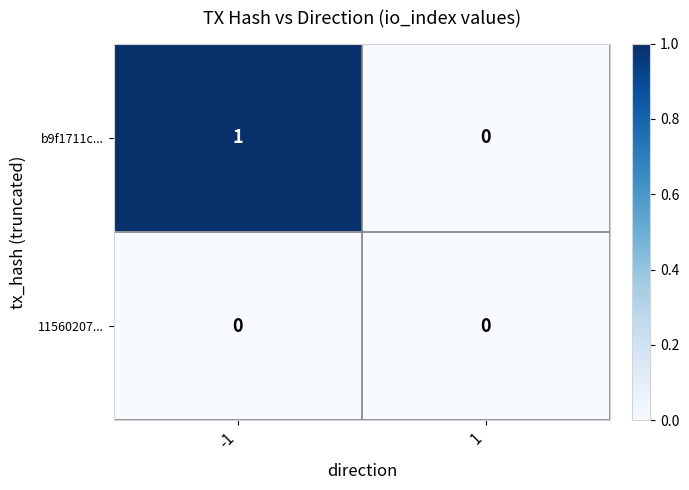

Which series has the largest total across all categories?

b9f1711c...